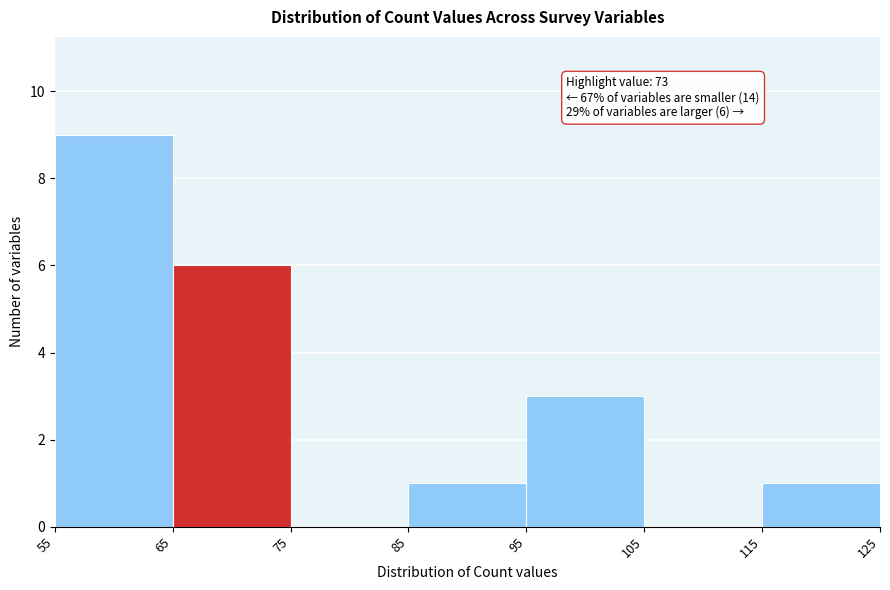

Over which range of the x-axis is the bar tallest?

55 to 65